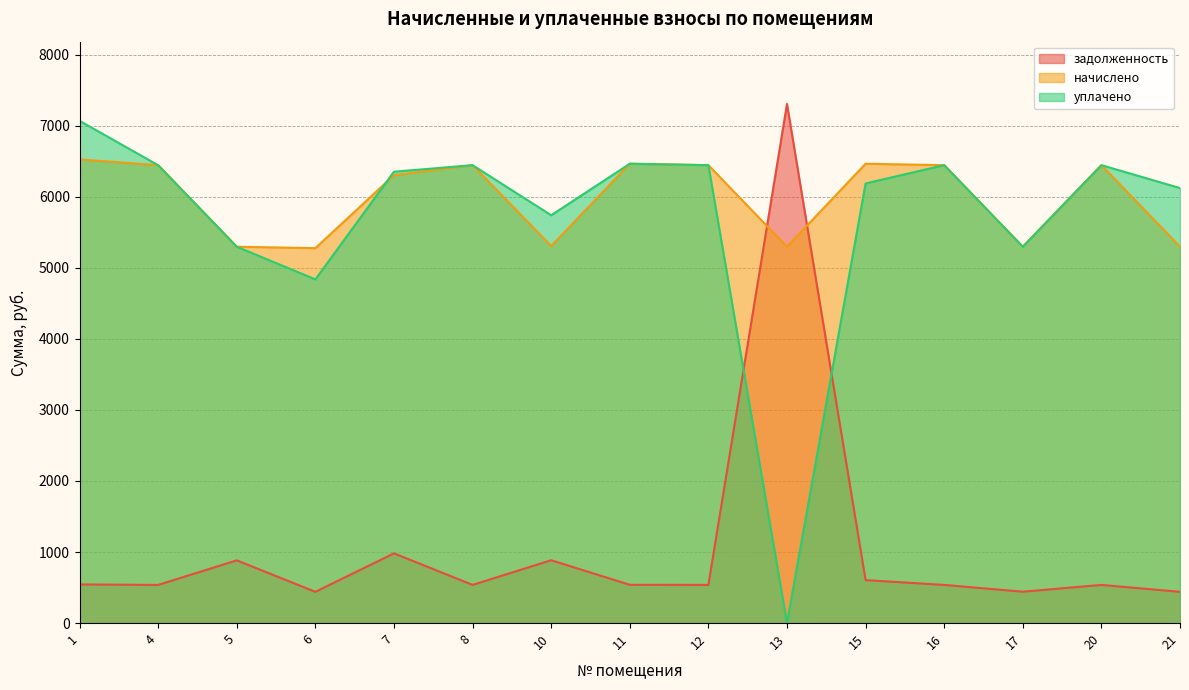

Which category has the lowest value in the уплачено series?

13